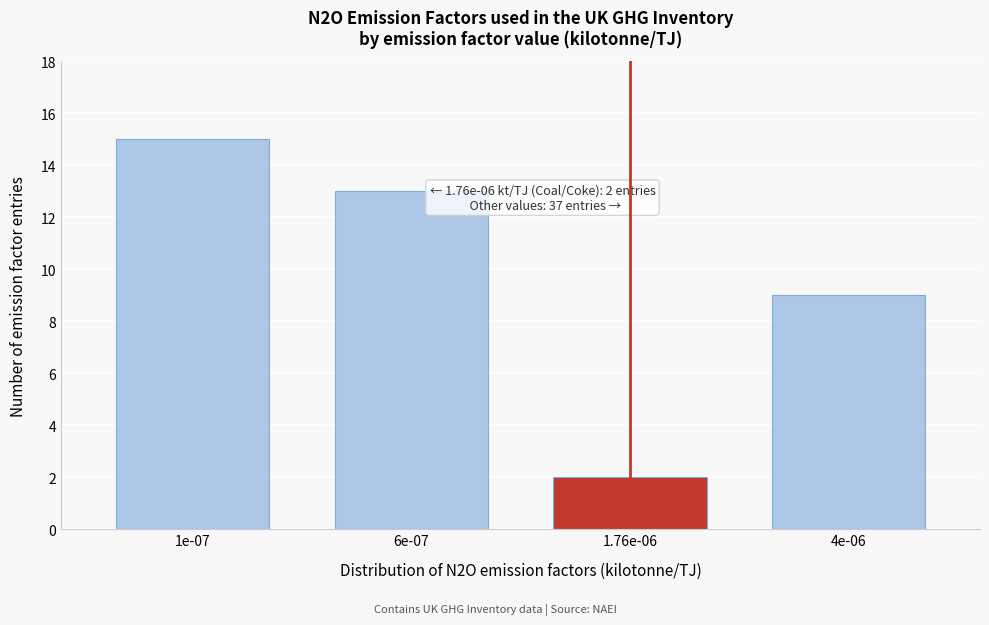

Reading right to left, list all the values displayed in this chart.

9	2	13	15